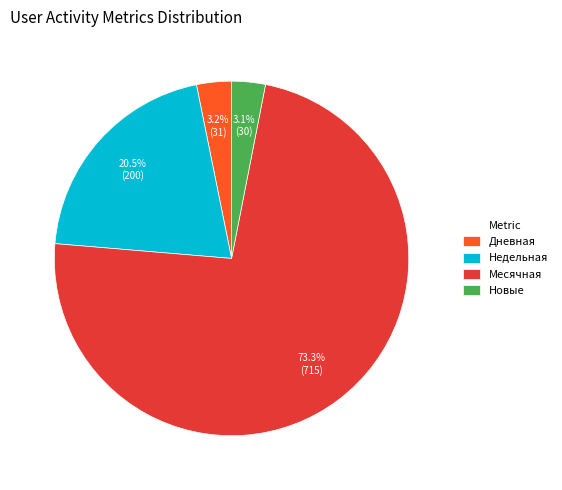

To the nearest percent, what portion does Дневная represent?

3%